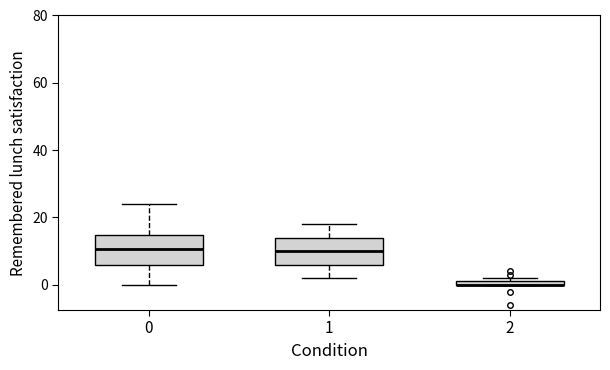

Where is the upper edge of the box at x = 1 on the y-axis? The values are not printed on the chart, so give them approximately, as read against the axis.

14